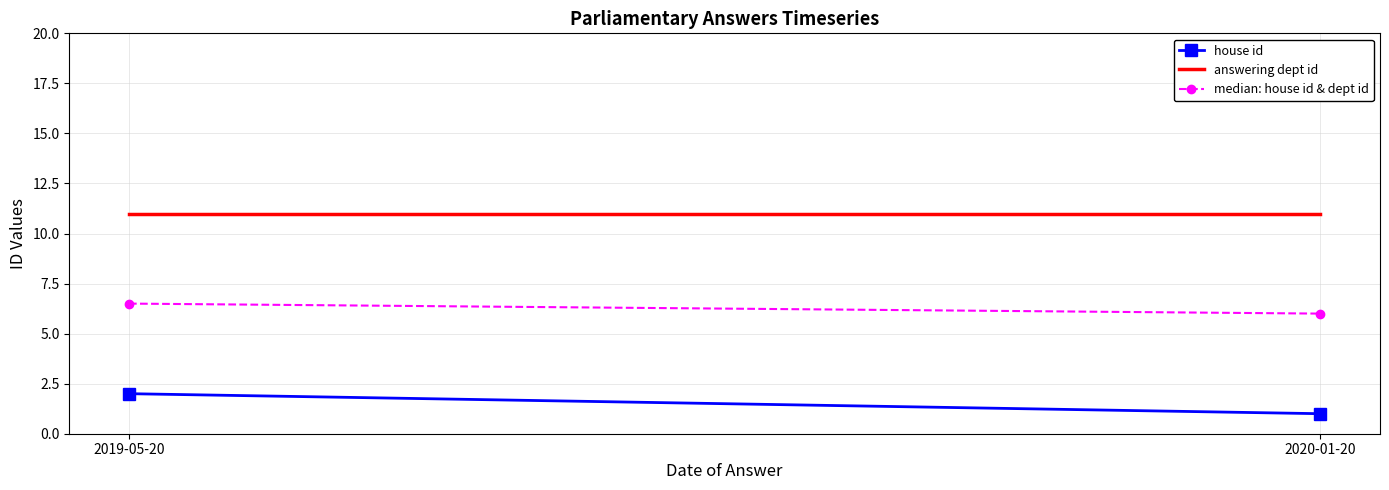

How many data points does each series have?

2